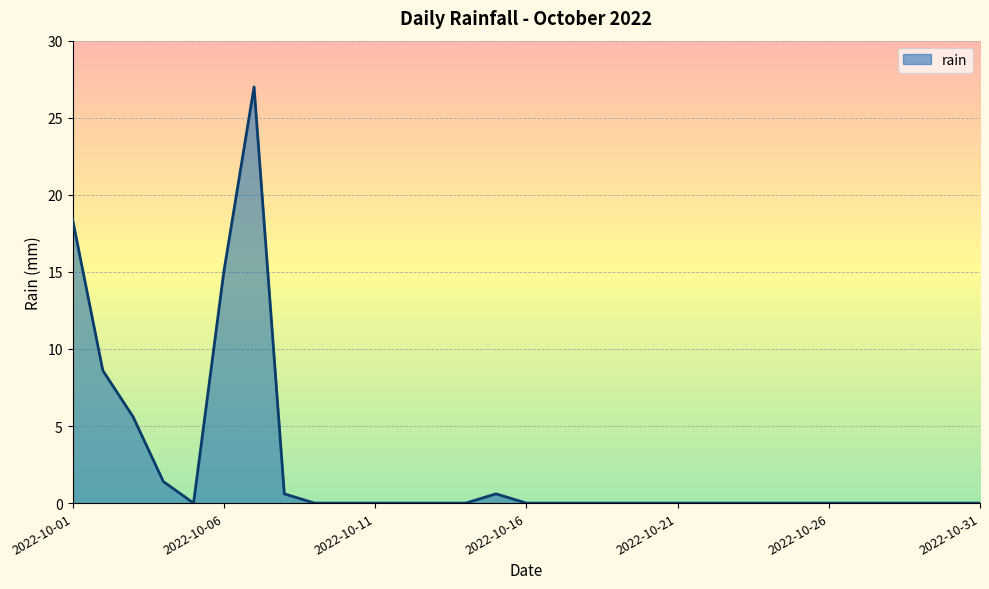

Reading left to right, extract all data points from this chart.

2022-10-01=18.4	2022-10-02=8.6	2022-10-03=5.6	2022-10-04=1.4	2022-10-05=0.0	2022-10-06=15.0	2022-10-07=27.0	2022-10-08=0.6	2022-10-09=0.0	2022-10-10=0.0	2022-10-11=0.0	2022-10-12=0.0	2022-10-13=0.0	2022-10-14=0.0	2022-10-15=0.6	2022-10-16=0.0	2022-10-17=0.0	2022-10-18=0.0	2022-10-19=0.0	2022-10-20=0.0	2022-10-21=0.0	2022-10-22=0.0	2022-10-23=0.0	2022-10-24=0.0	2022-10-25=0.0	2022-10-26=0.0	2022-10-27=0.0	2022-10-28=0.0	2022-10-29=0.0	2022-10-30=0.0	2022-10-31=0.0